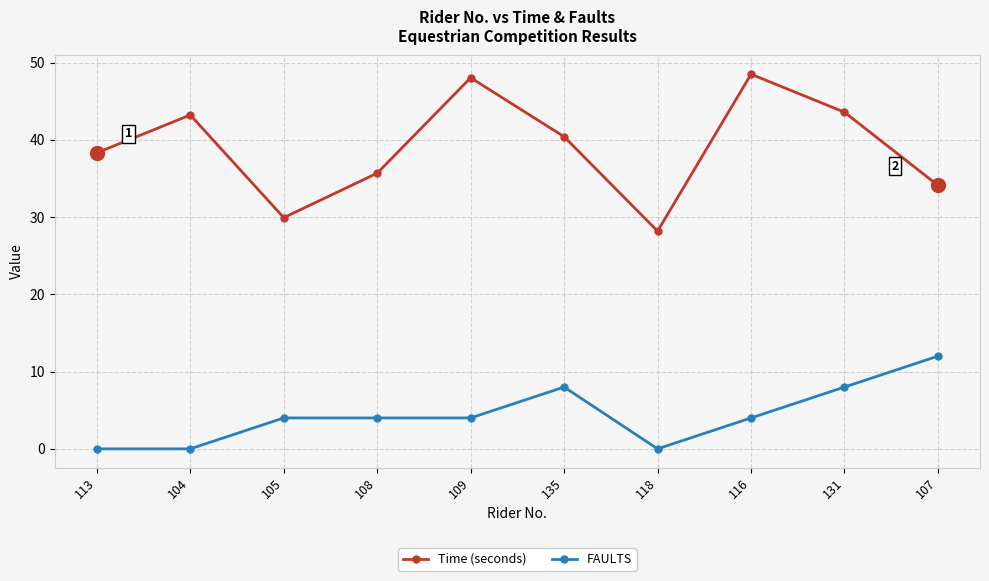

Reading right to left, transcribe all the data shown in this chart.

Time (seconds): 34.1	43.6	48.5	28.2	40.4	48.0	35.7	29.9	43.2	38.3
FAULTS: 12.0	8.0	4.0	0.0	8.0	4.0	4.0	4.0	0.0	0.0